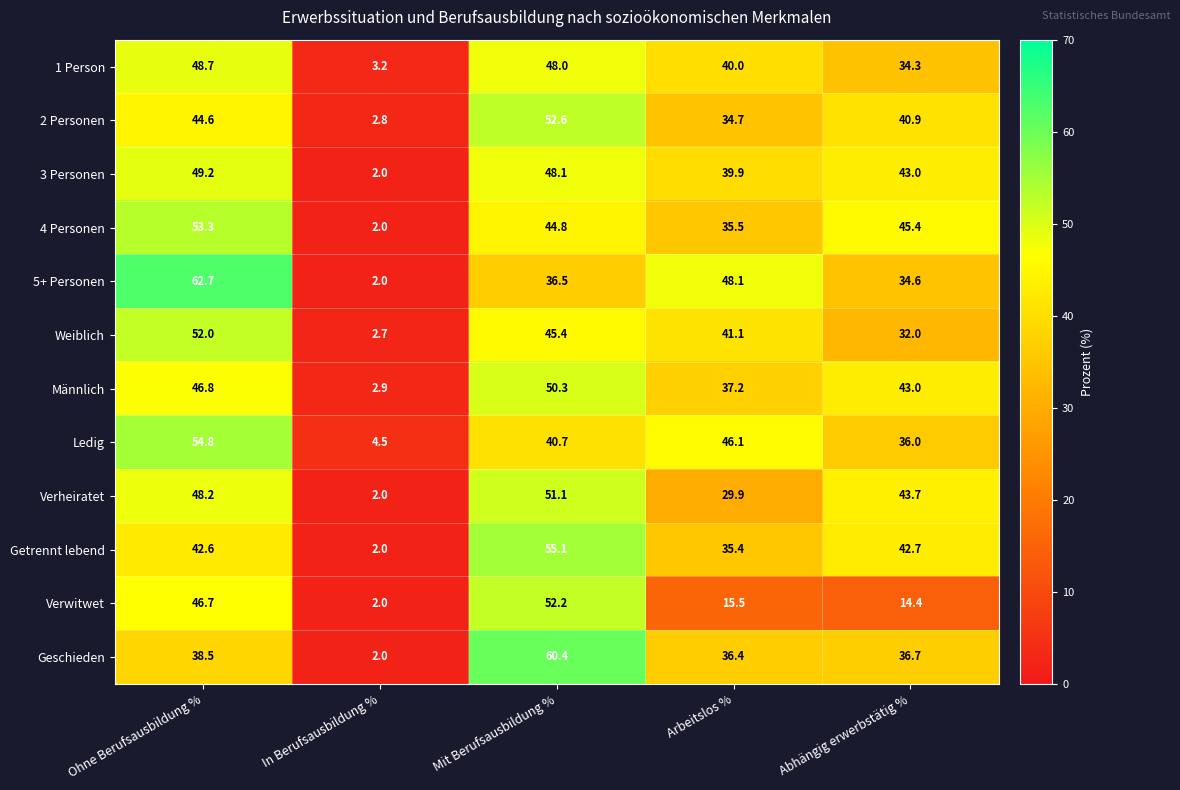

Is it true that 5+ Personen equals 65.6 at Mit Berufsausbildung %?

False